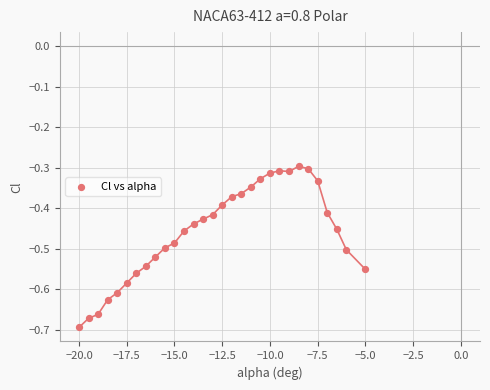

What is the range of X values (max minus min)?

15.0